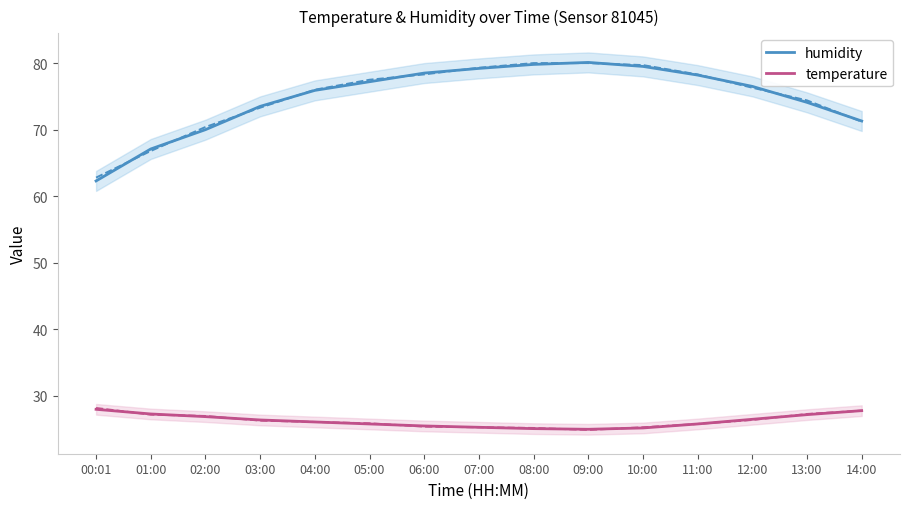

List the series in order of their overall mean, lowest first.

temperature, humidity